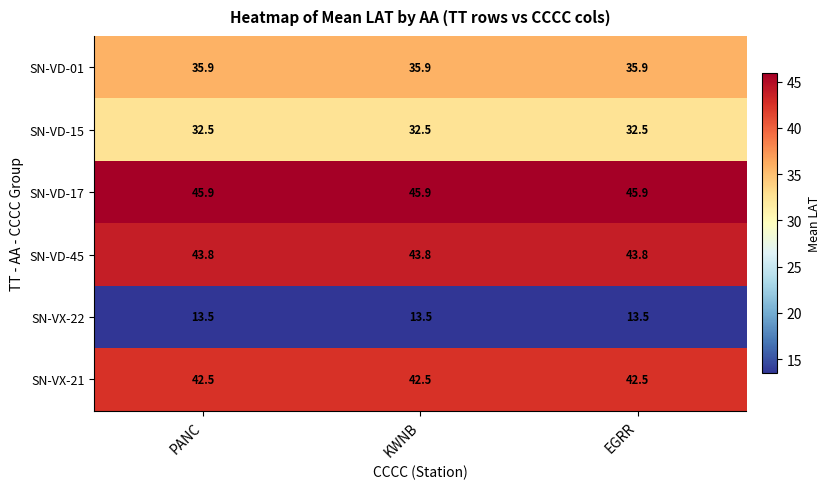

What is the spread (max minus min) of values at KWNB?

32.4